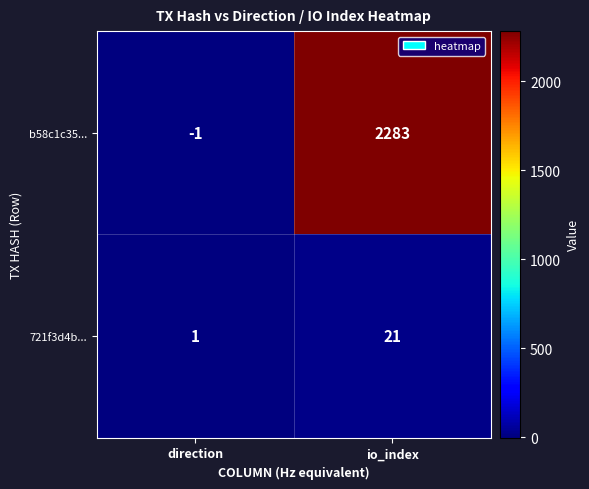

Reading left to right, what are all the values shown in this chart?

b58c1c35...: -1	2283
721f3d4b...: 1	21